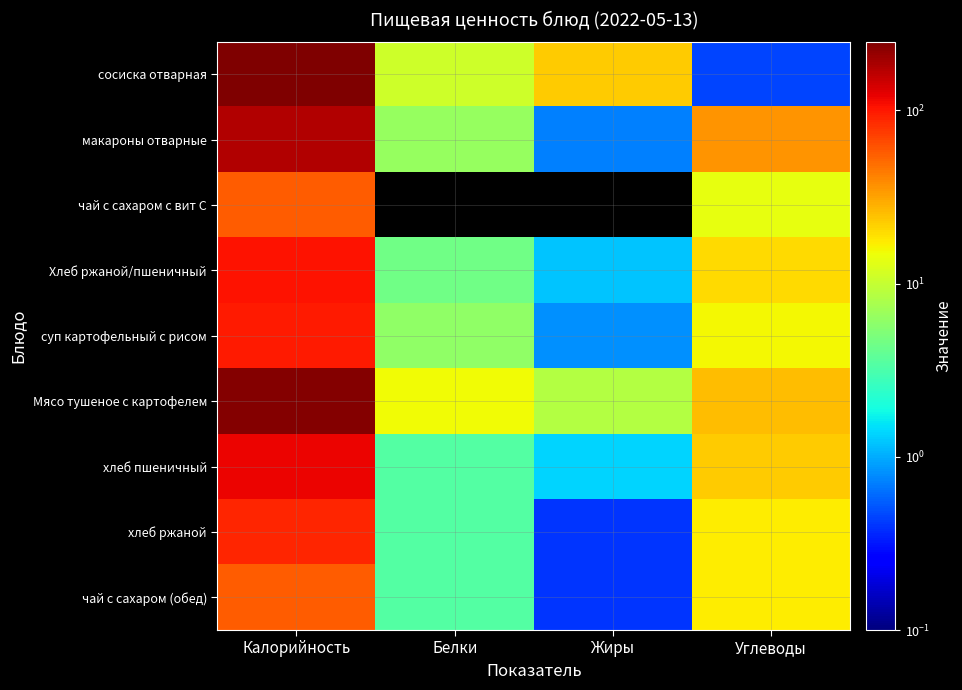

Reading left to right, list all the values displayed in this chart.

сосиска отварная: Калорийность=249.8	Белки=11.0	Жиры=22.5	Углеводы=0.5
макароны отварные: Калорийность=176.8	Белки=6.5	Жиры=0.7	Углеводы=36.0
чай с сахаром с вит С: Калорийность=56.0	Белки=0.0	Жиры=0.0	Углеводы=14.0
Хлеб ржаной/пшеничный: Калорийность=104.0	Белки=4.5	Жиры=1.2	Углеводы=20.0
суп картофельный с рисом: Калорийность=97.3	Белки=6.1	Жиры=0.8	Углеводы=15.7
Мясо тушеное с картофелем: Калорийность=236.9	Белки=15.2	Жиры=8.5	Углеводы=26.0
хлеб пшеничный: Калорийность=117.0	Белки=3.4	Жиры=1.4	Углеводы=22.5
хлеб ржаной: Калорийность=91.0	Белки=3.4	Жиры=0.4	Углеводы=17.1
чай с сахаром (обед): Калорийность=56.0	Белки=3.4	Жиры=0.4	Углеводы=17.1